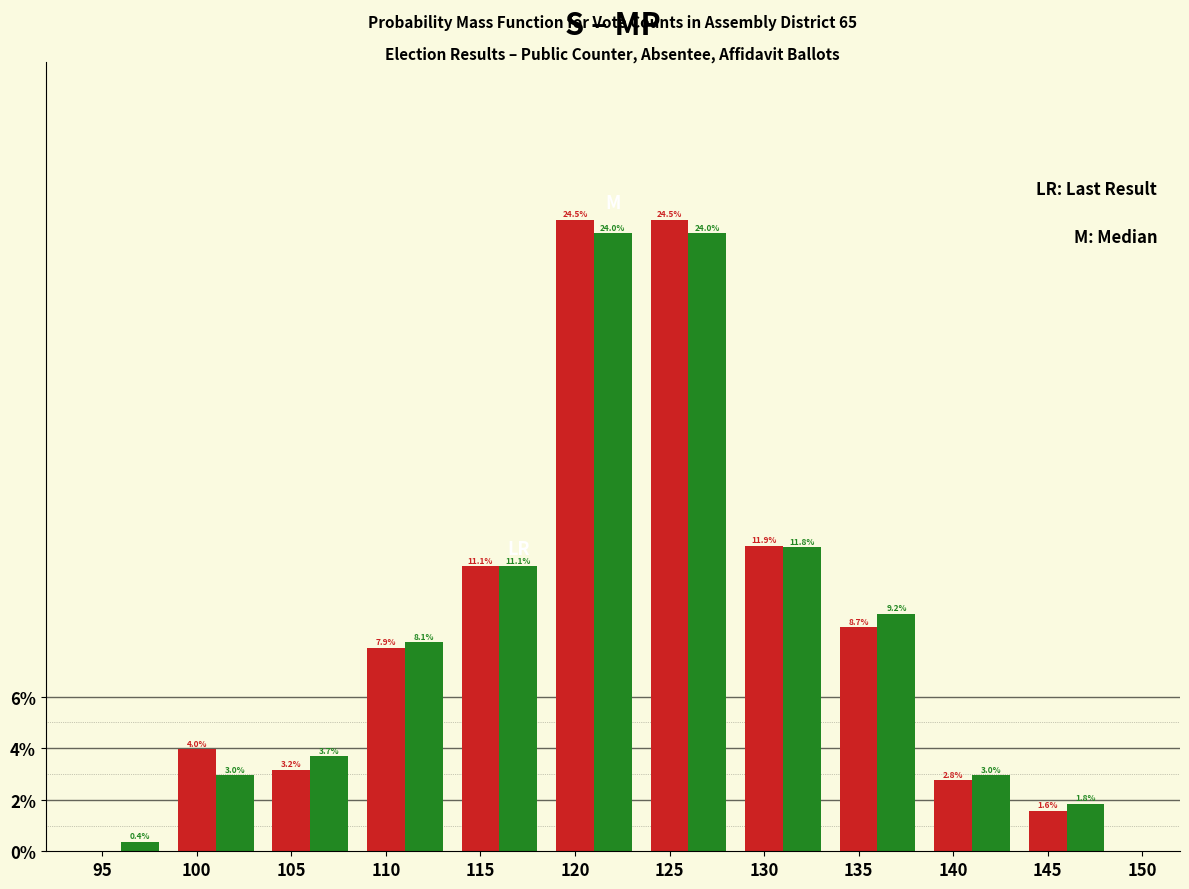

What is the total value across all series at 145?

3.4